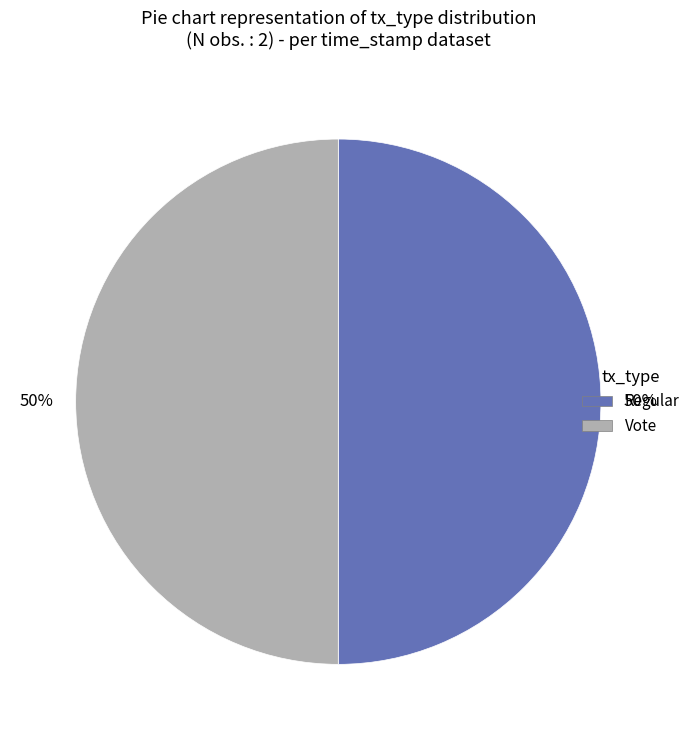

To the nearest percent, what is the average slice percentage?

50%